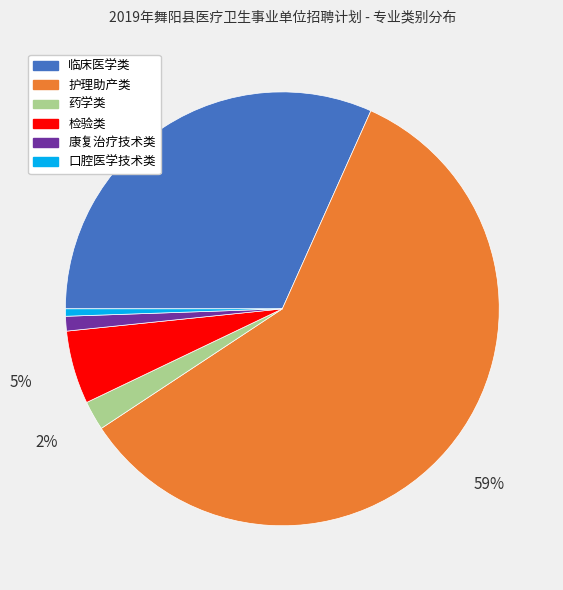

Which has a higher value, 护理助产类 or 口腔医学技术类?

护理助产类